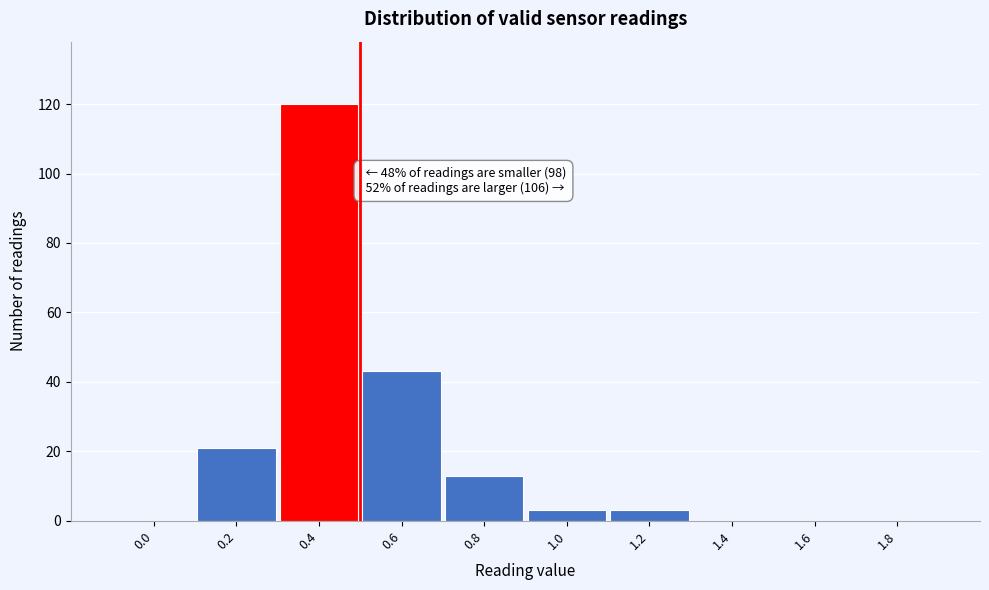

Reading right to left, what are all the values shown in this chart?

1.8=0	1.6=0	1.4=0	1.2=3	1.0=3	0.8=13	0.6=43	0.4=120	0.2=21	0.0=0